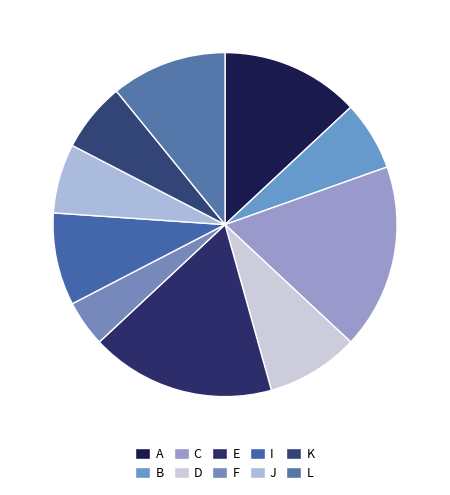

Do L and I together represent more than half of the pie?

No